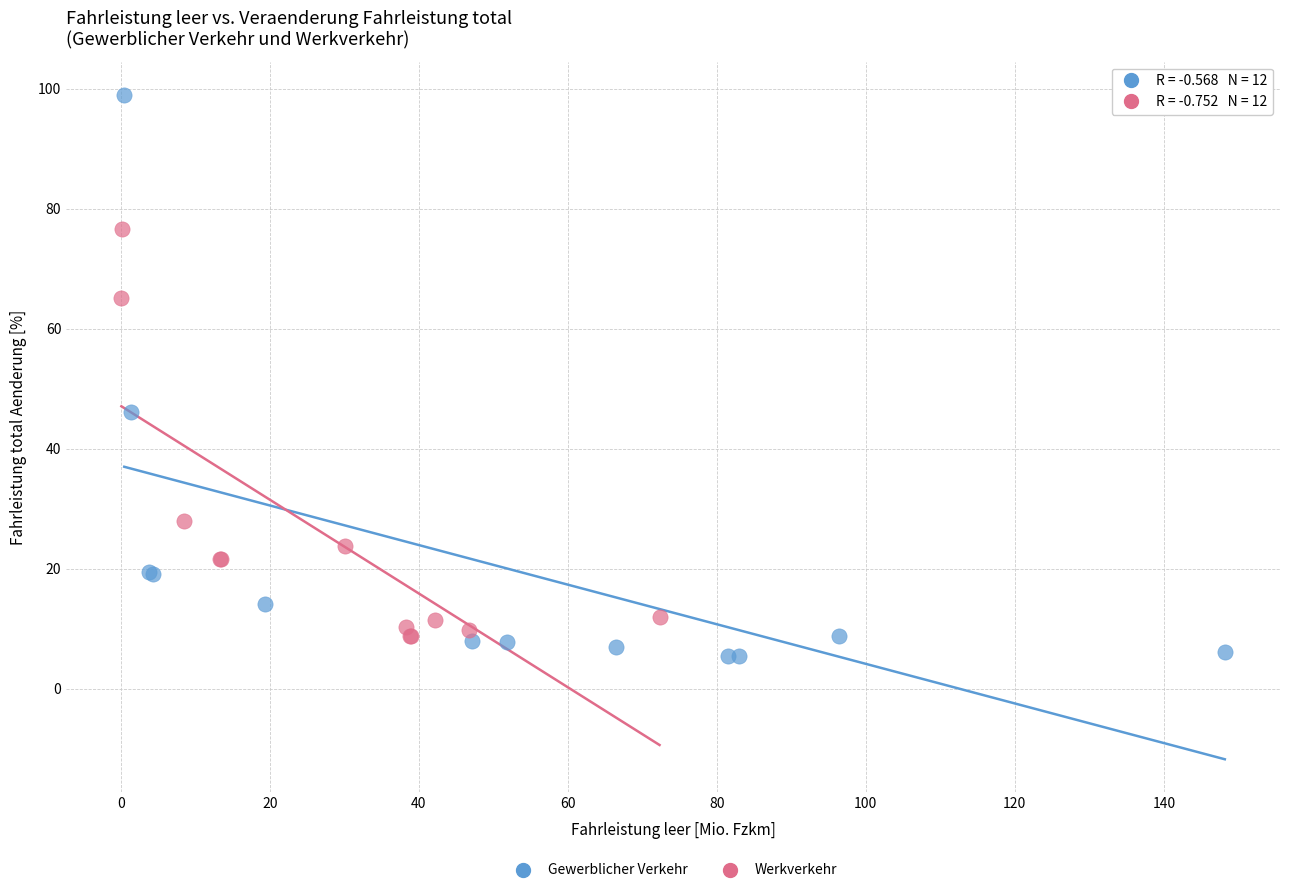

Which series has the widest spread of Y values?

Gewerblicher Verkehr